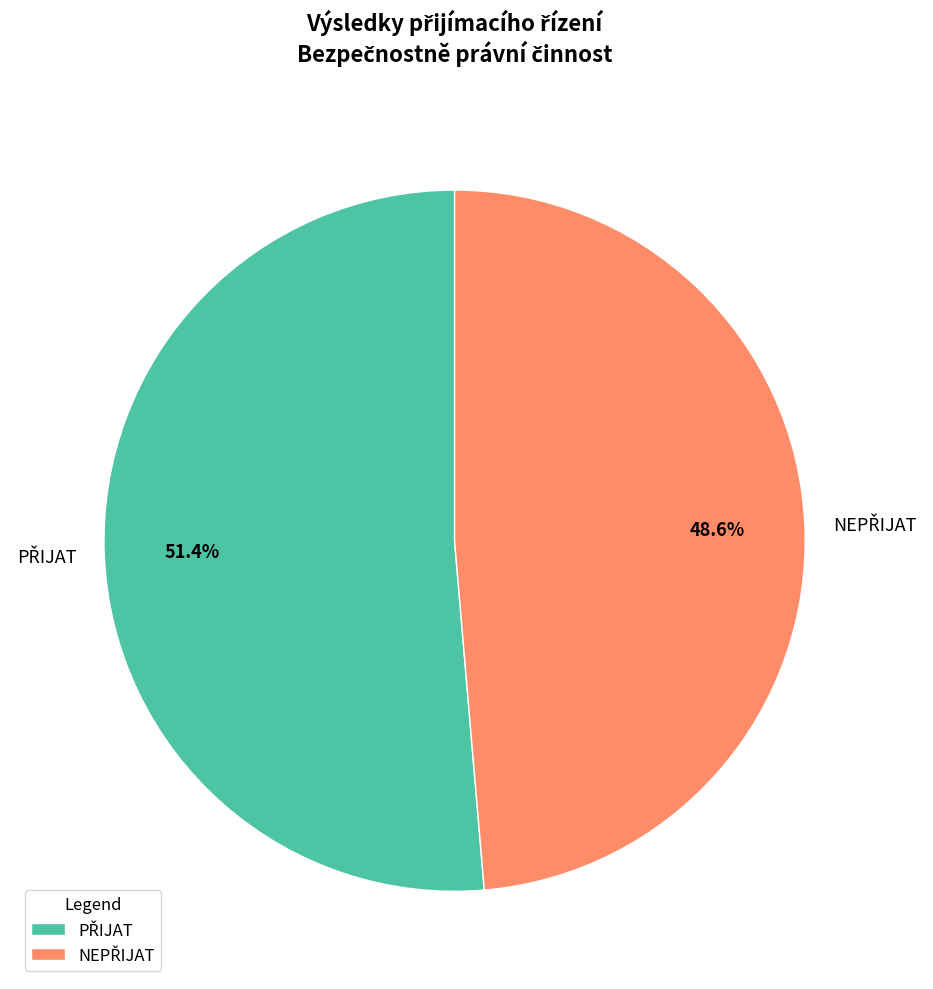

Is there a majority slice in this chart?

Yes